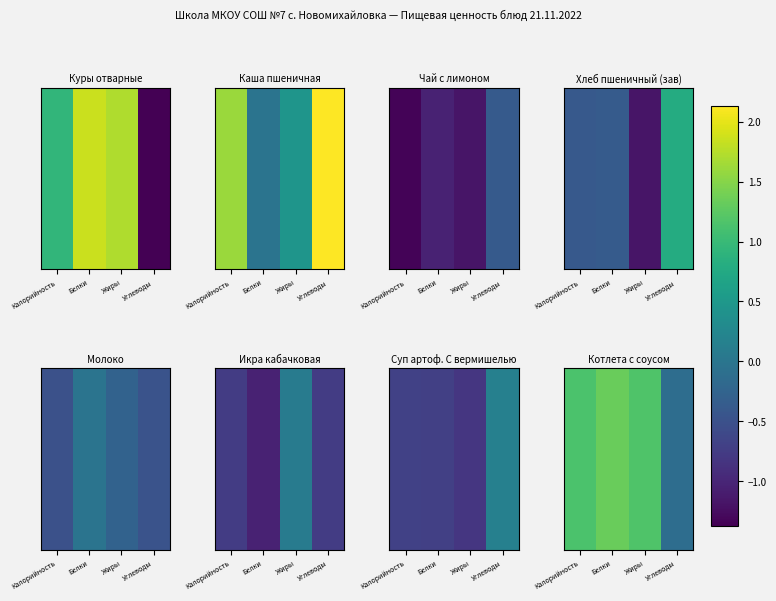

What is the change in value from Жиры to Углеводы?

-1.3